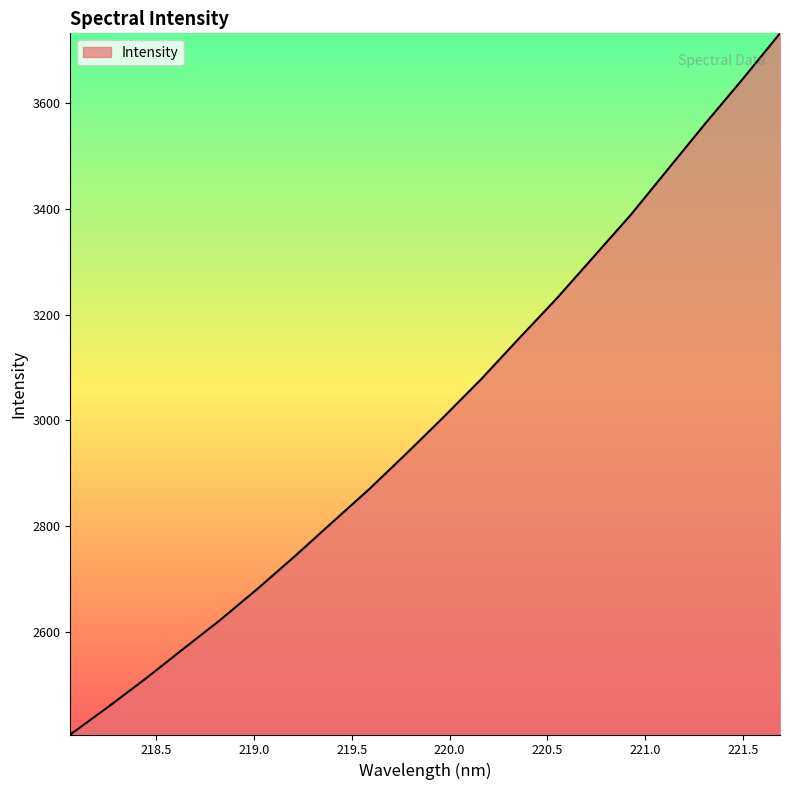

What is the difference between the maximum and minimum values?

1326.4